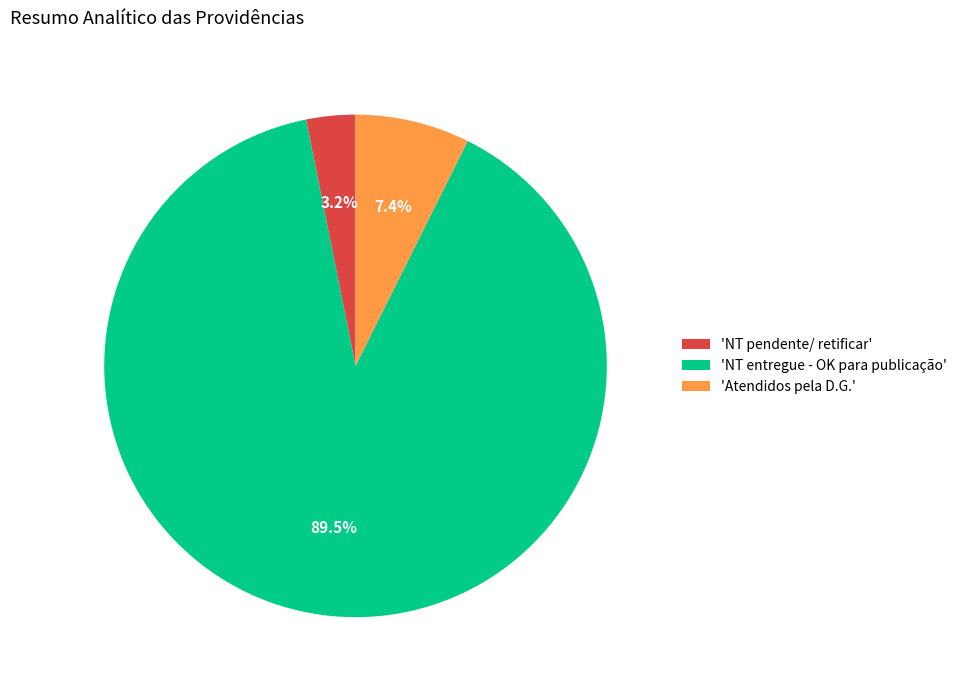

Rank the categories by value from highest to lowest.

'NT entregue - OK para publicação', 'Atendidos pela D.G.', 'NT pendente/ retificar'